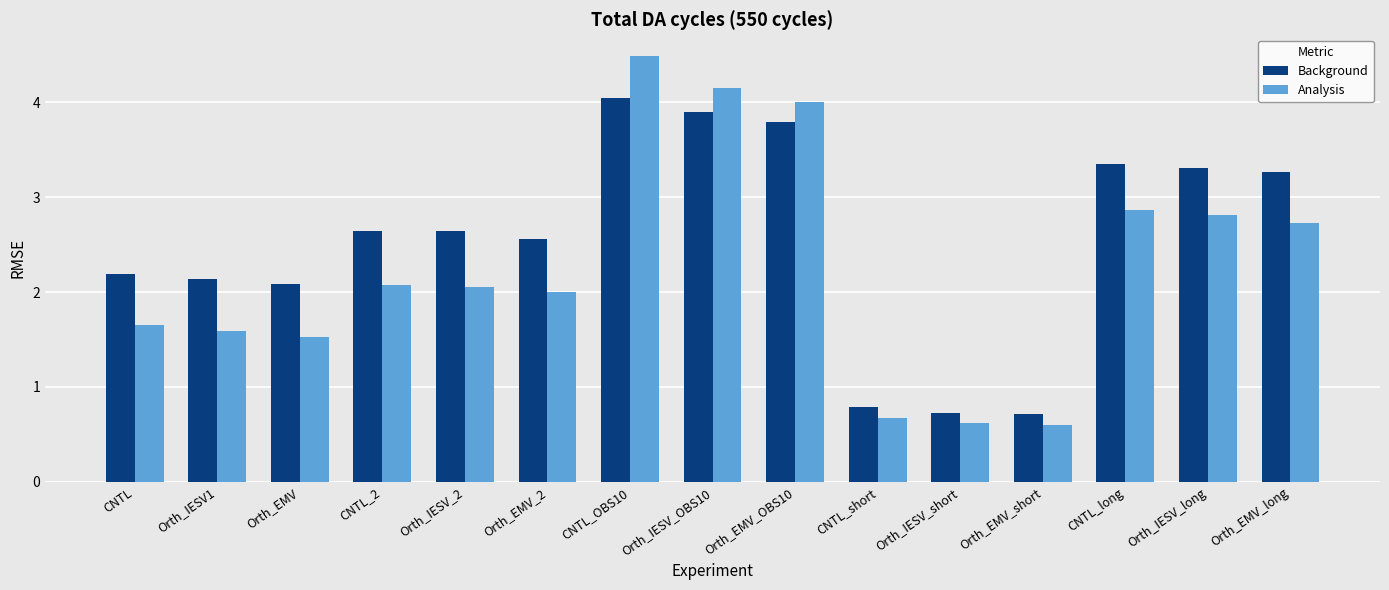

At CNTL_long, list the series in order from largest to smallest.

Background, Analysis